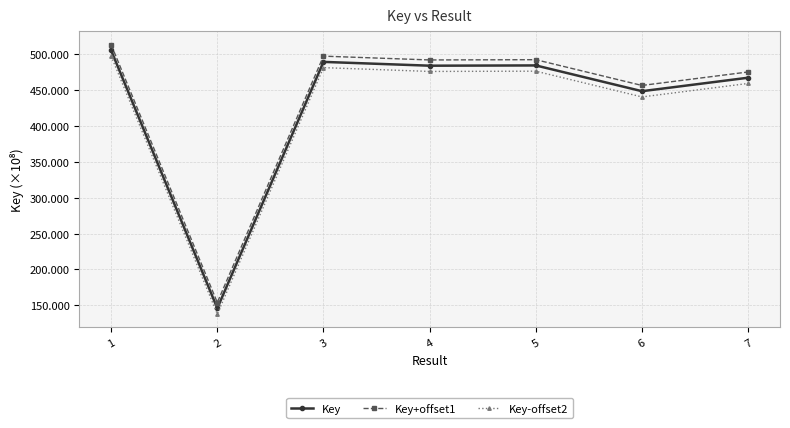

True or false: Key and Key-offset2 intersect in this chart.

False